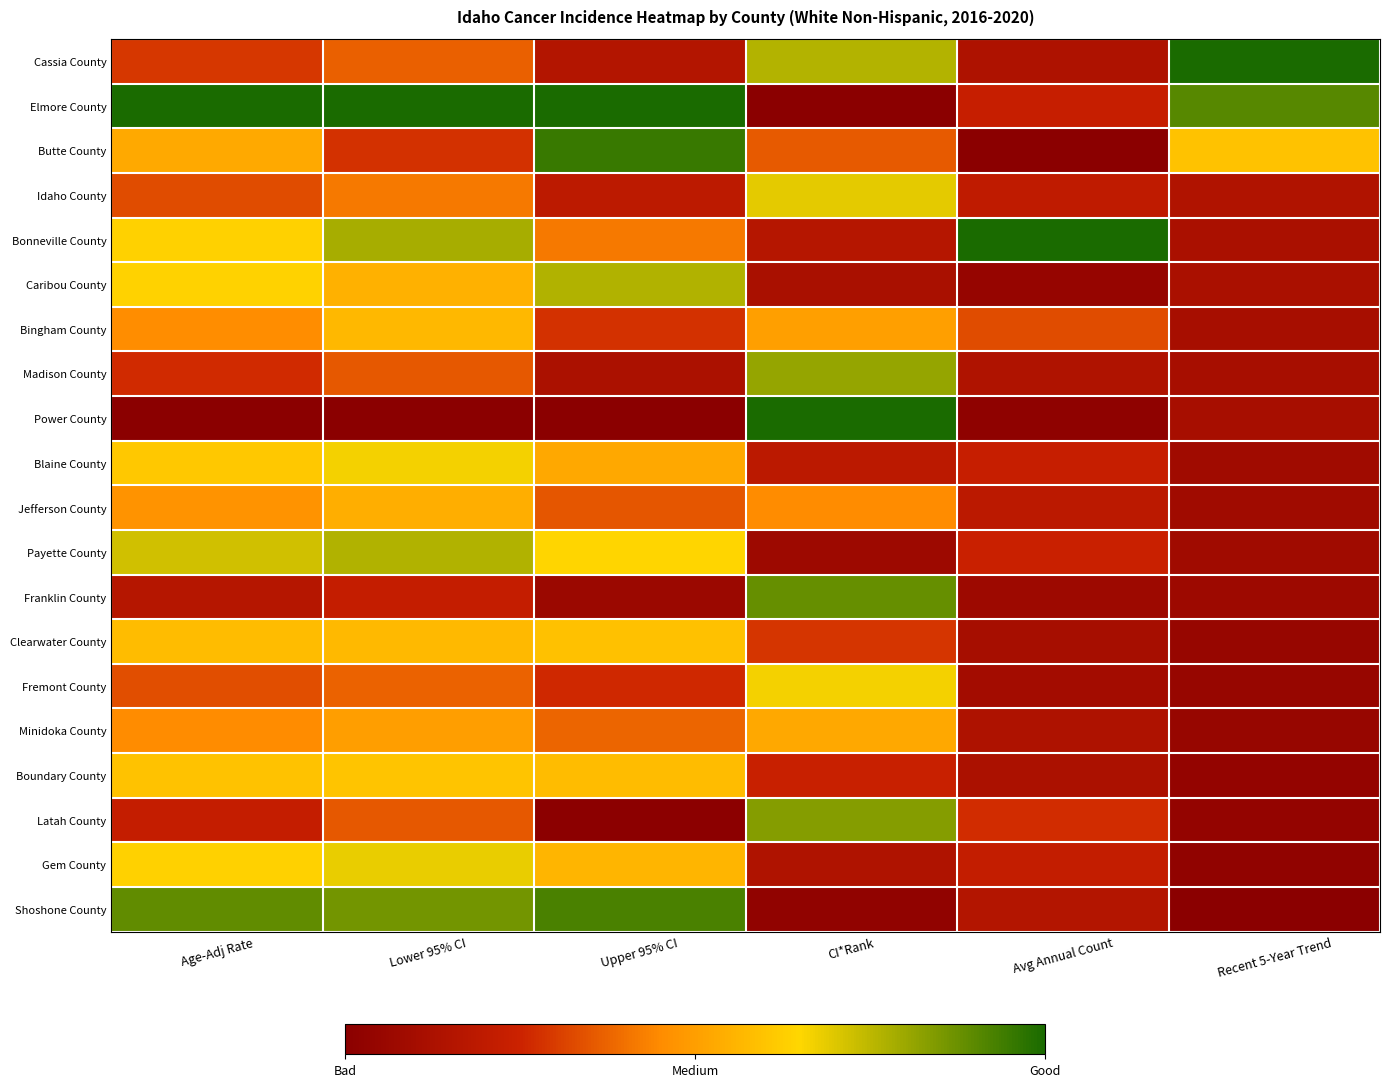

What is the maximum value shown in the chart?

1.0